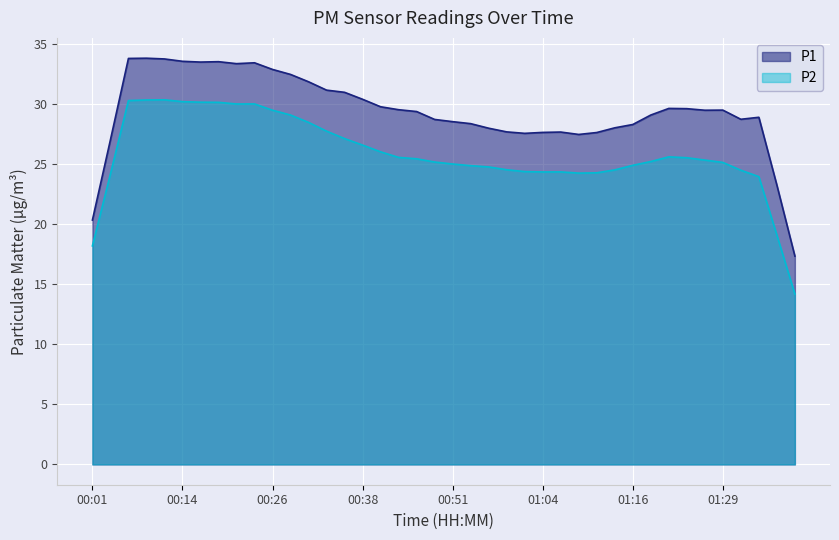

How many lines are shown in the chart?

2